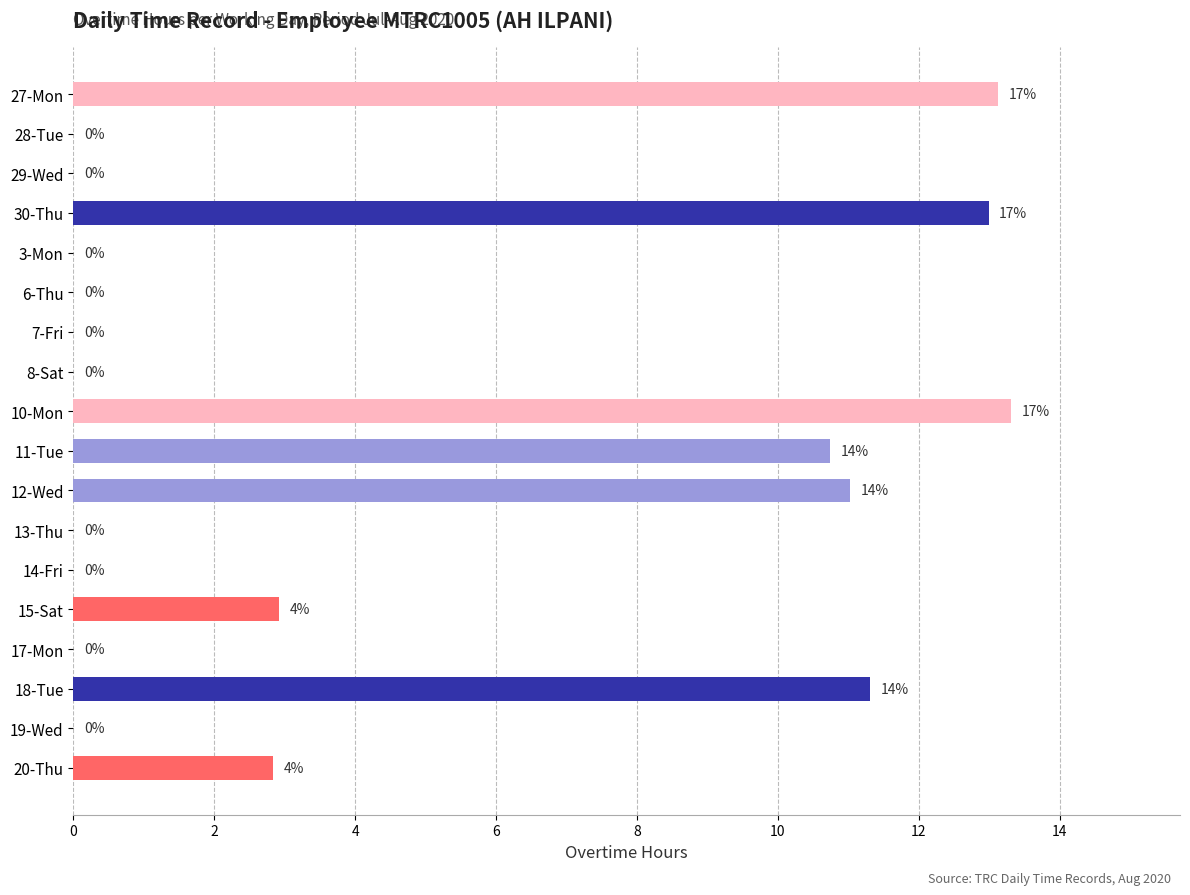

Is it true that the value at 14-Fri is 0.0?

True